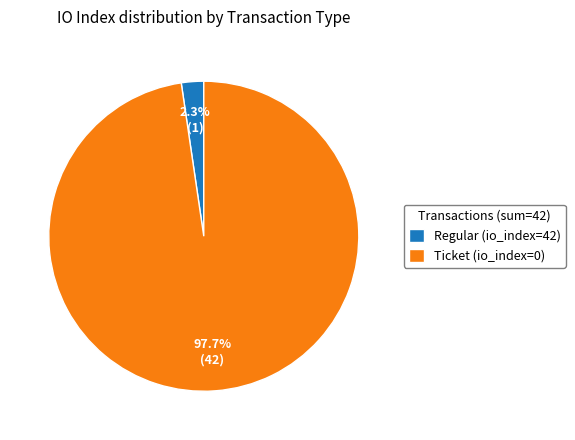

Is Ticket (io_index=0) the majority of the pie?

Yes